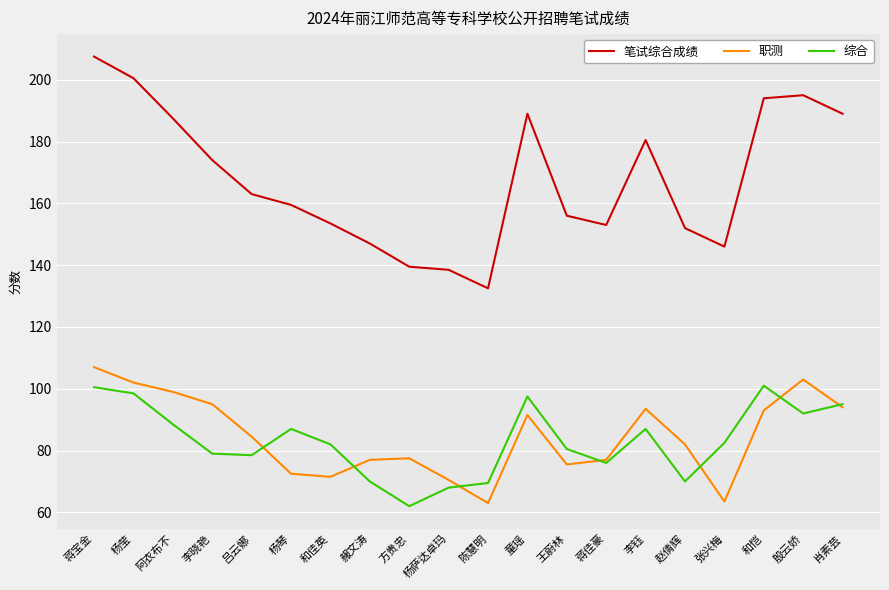

What position from the right is 李钰?

6